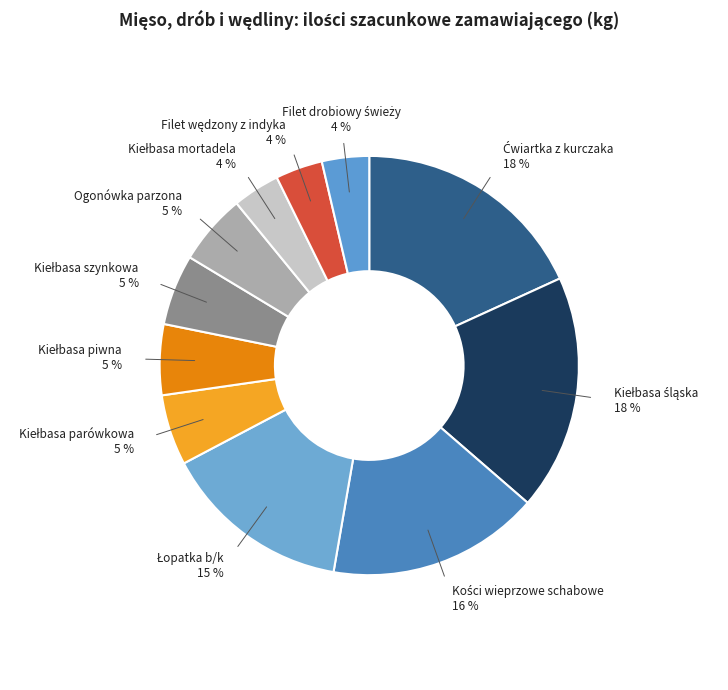

Count the number of slices in the pie.

11